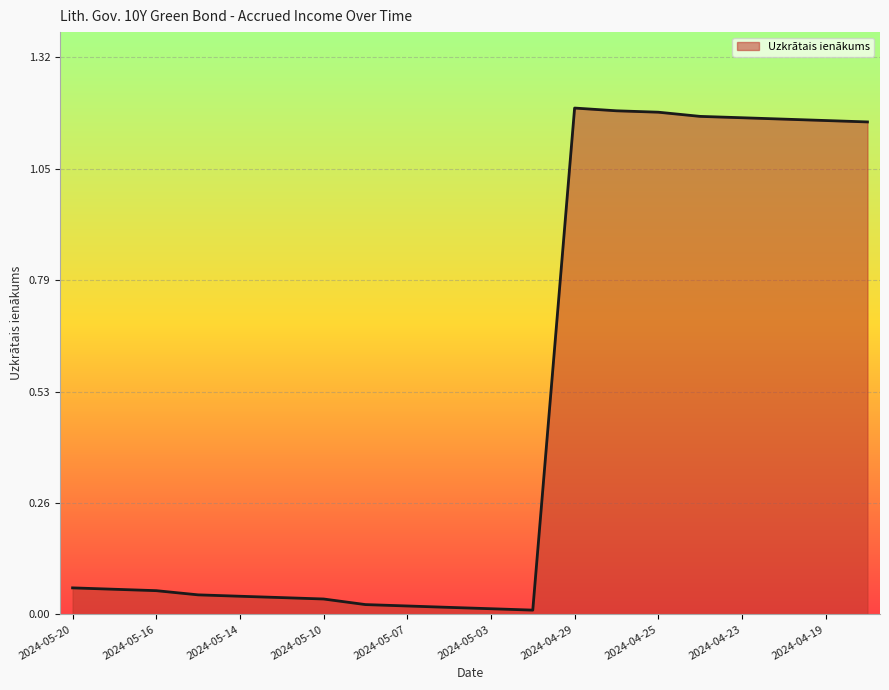

What is the label of the 14th point from the left?

2024-04-26